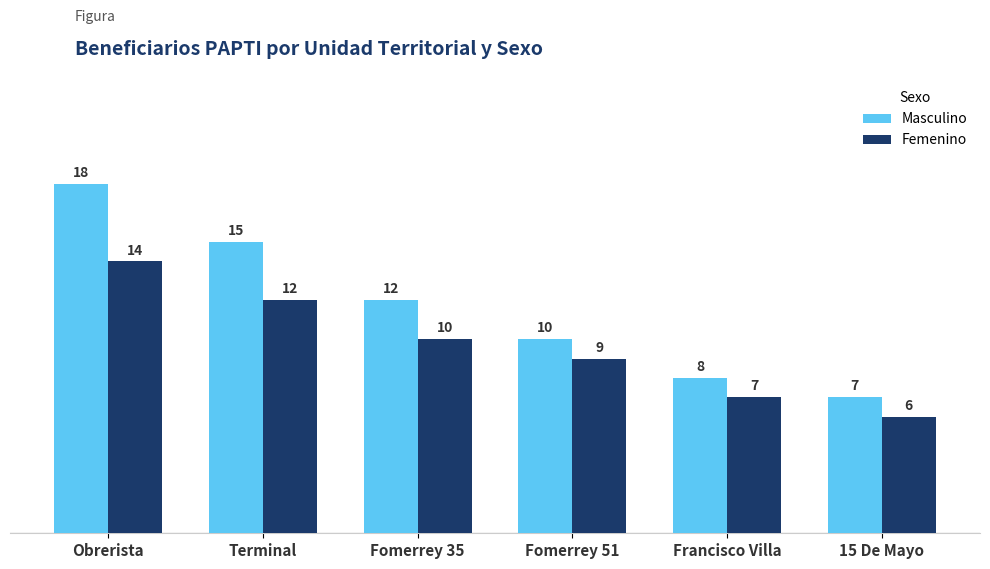

Which category has the lowest value in the Masculino series?

15 De Mayo